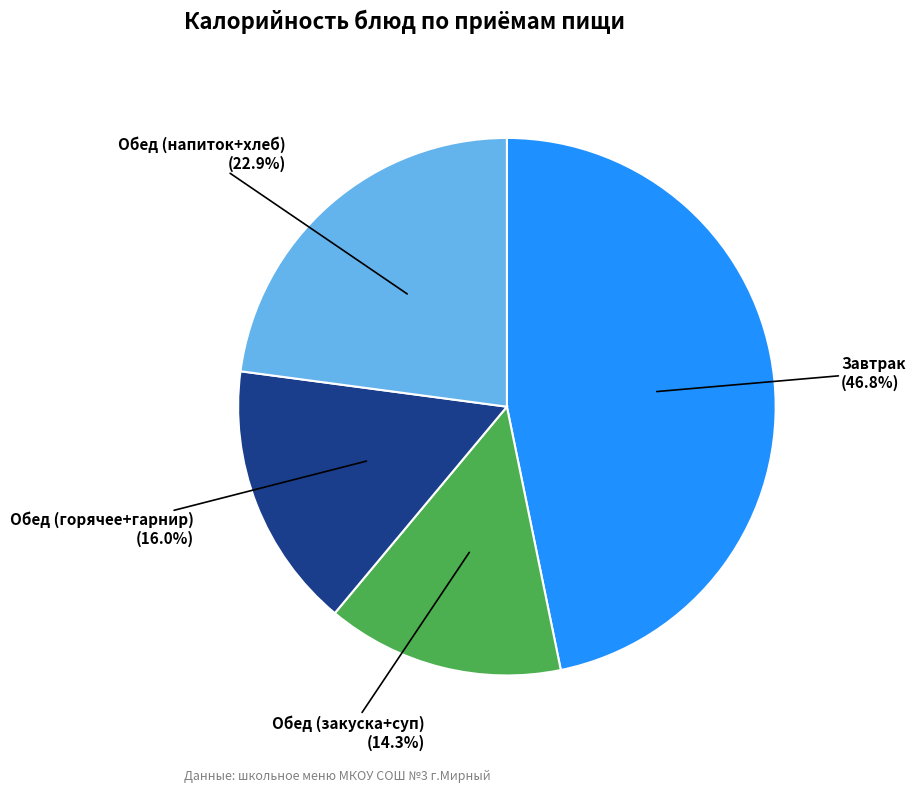

Approximately how many times larger is the value at Обед (закуска+суп) compared to Обед (напиток+хлеб)?

0.6